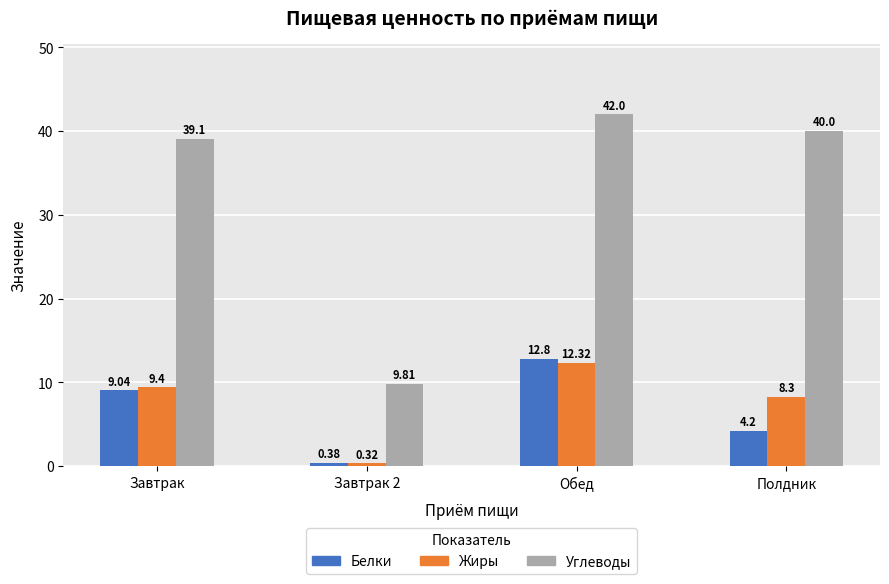

How many bars are there in each group?

3